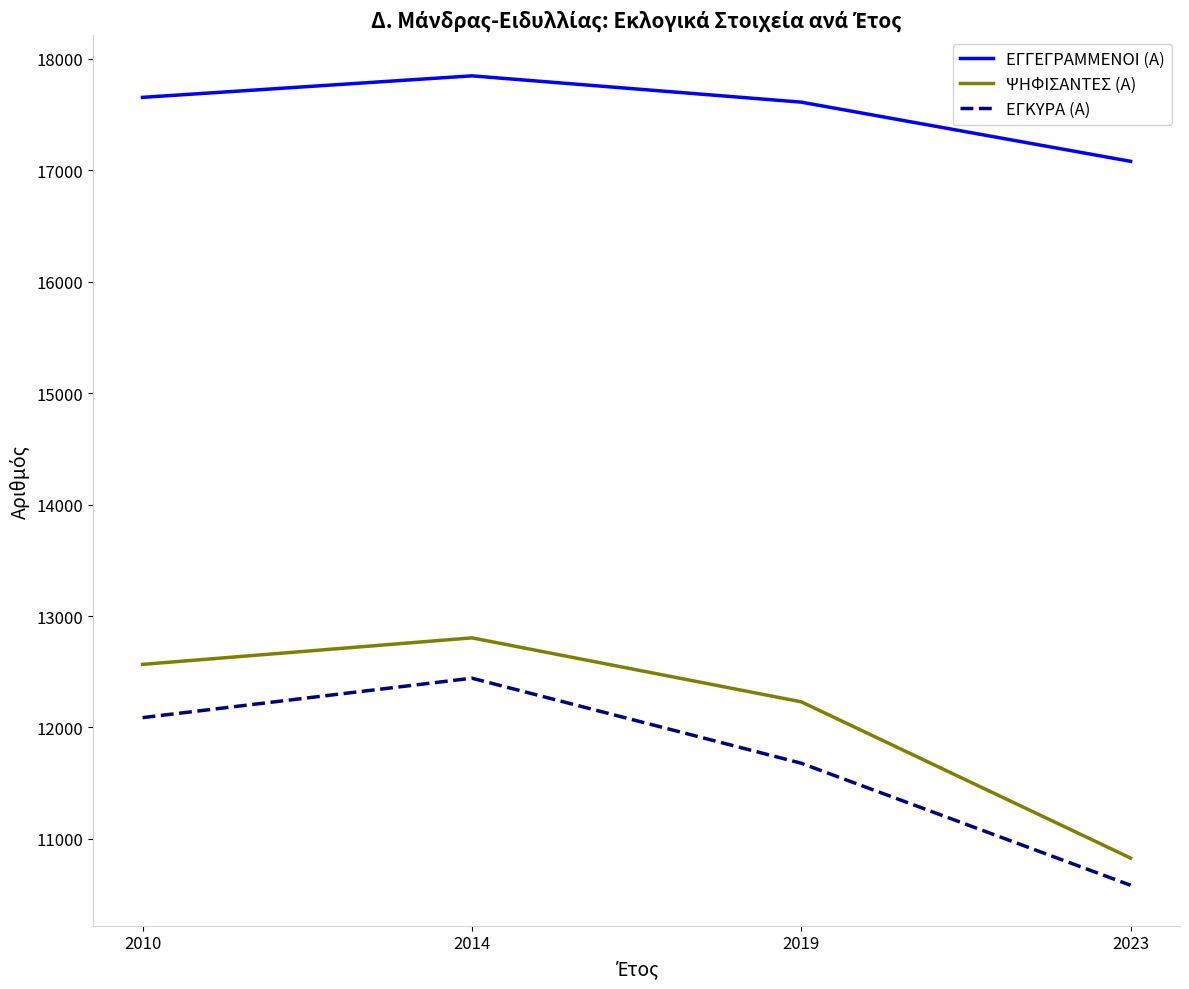

Which series has the widest spread of values?

ΨΗΦΙΣΑΝΤΕΣ (Α)